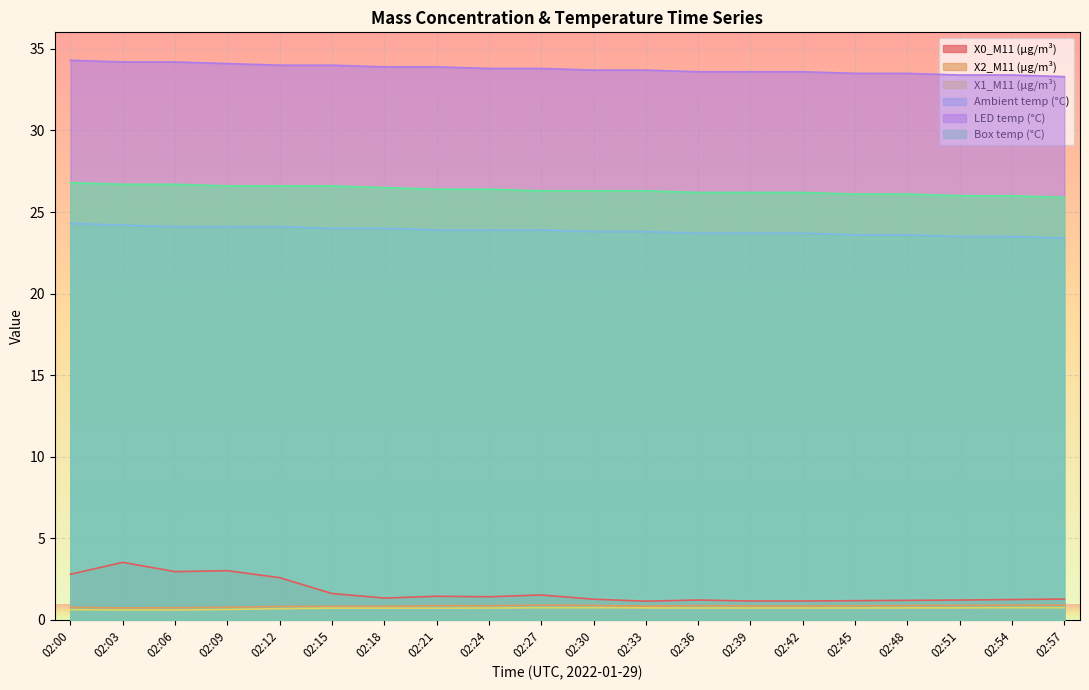

True or false: Ambient temp (°C) has more than 0 interior local peaks.

False